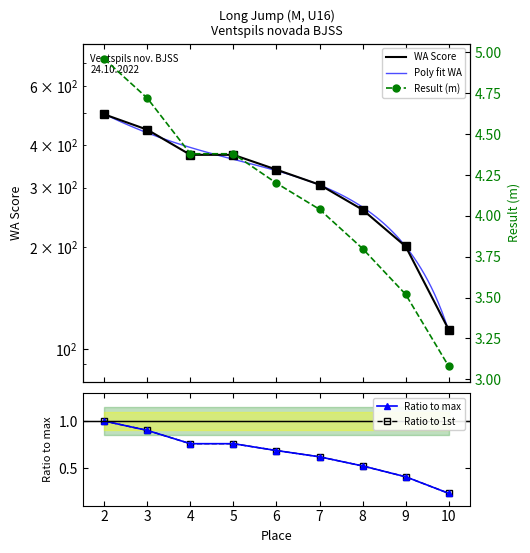

Does the chart have visible grid lines?

No